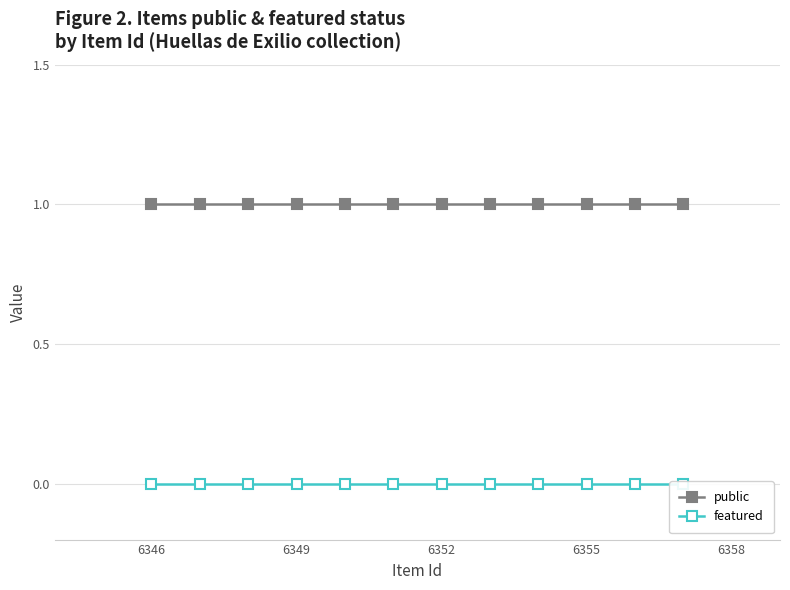

At how many categories does at least one series exceed 0?

12